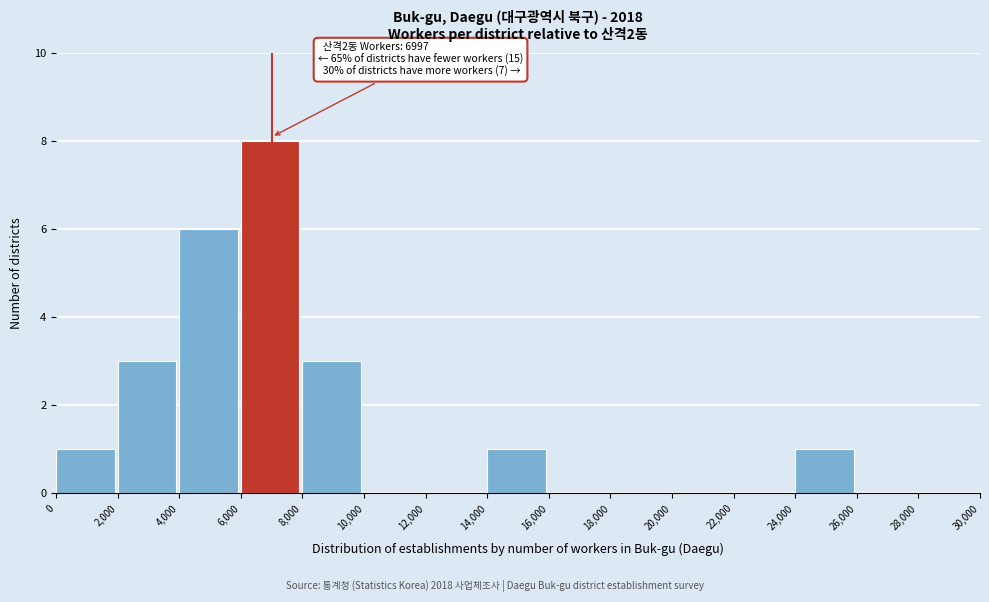

Which range on the x-axis has the tallest bar?

6,000 to 8,000